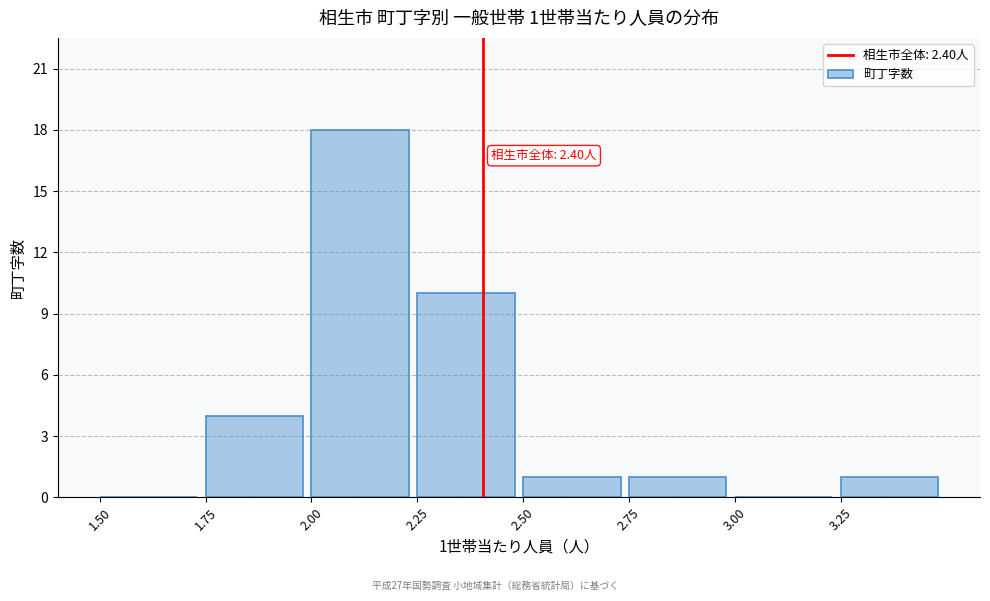

Which range on the x-axis has the tallest bar?

2.00 to 2.25